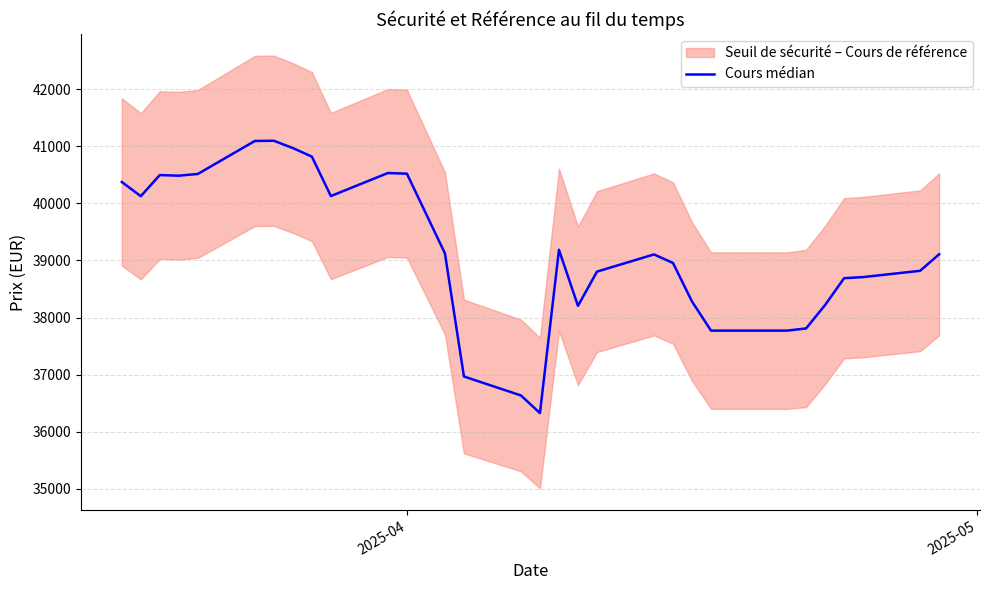

Does the chart display data point markers on the line(s)?

No